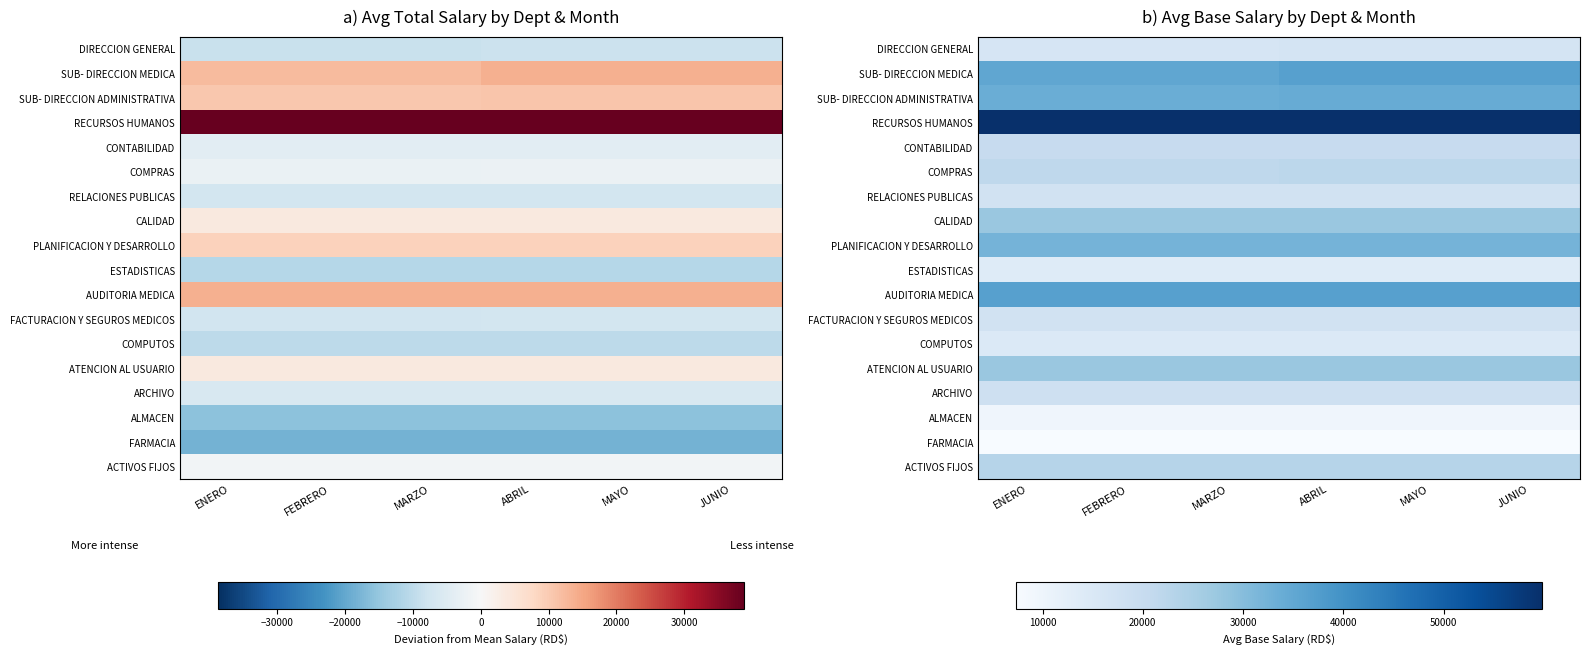

What is the minimum value for DIRECCION GENERAL?

16100.0